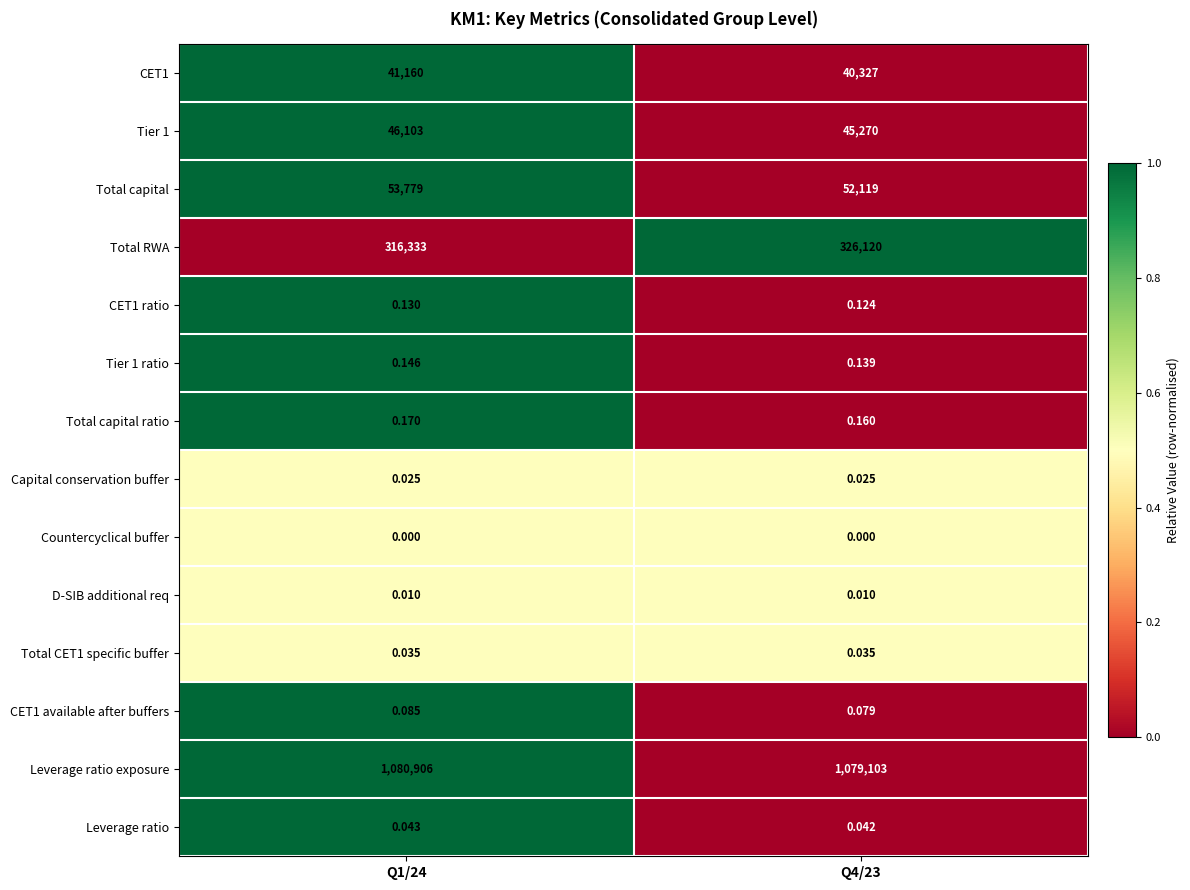

Which series has the largest total across all categories?

Leverage ratio exposure